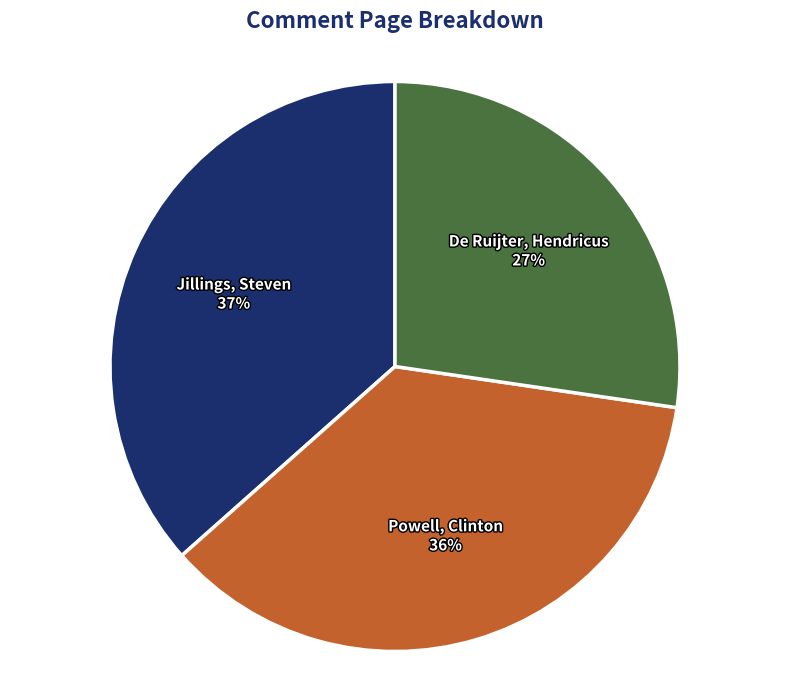

Is it true that Powell, Clinton is 26% of the pie?

False